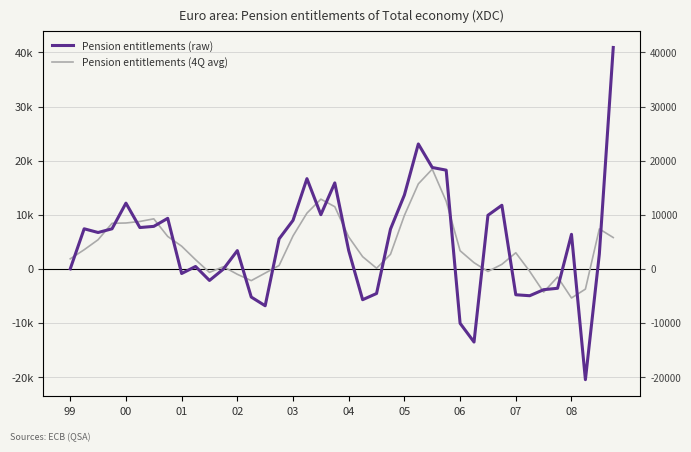

Rank the series by their maximum value, from highest to lowest.

Pension entitlements (raw), Pension entitlements (4Q avg)